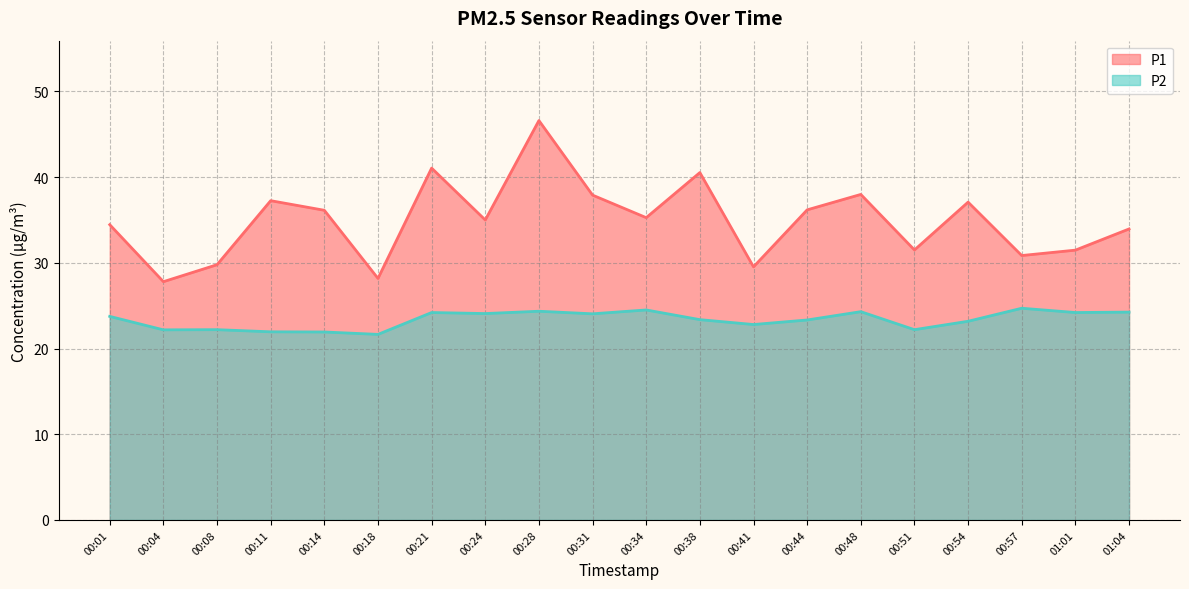

Which series has the largest total across all categories?

P1